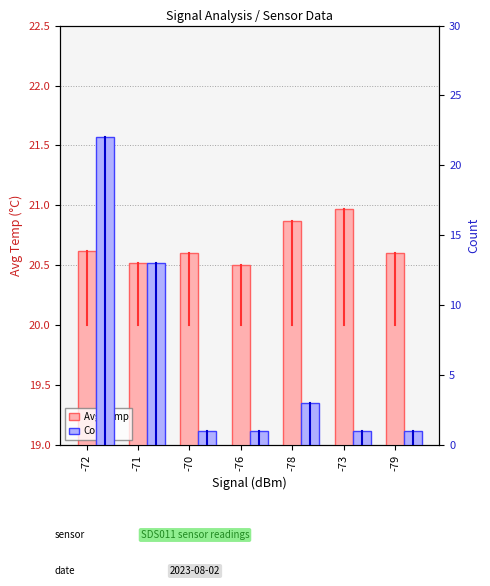

What is the value of the Count bar at the 2nd from the left?

13.0